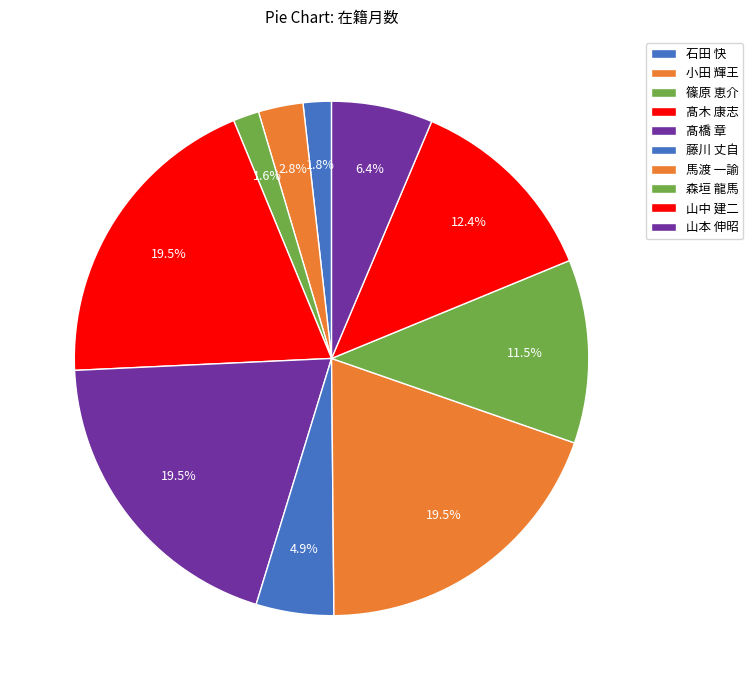

To the nearest percent, what is the difference between the 山中 建二 and 髙橋 章 slice percentages?

7%